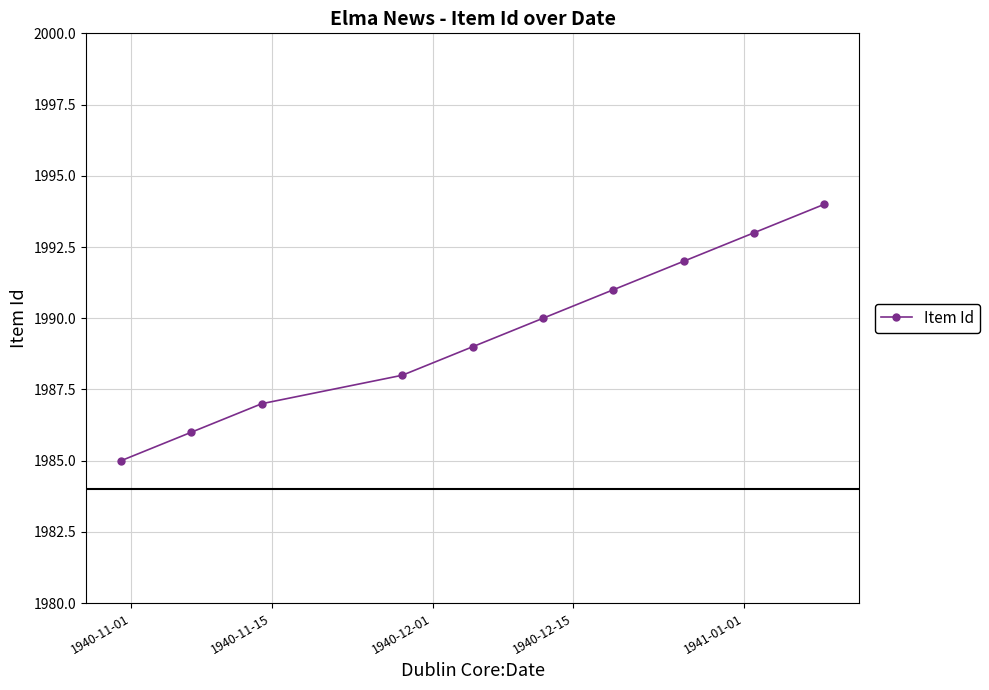

What is the sum of all values?

19895